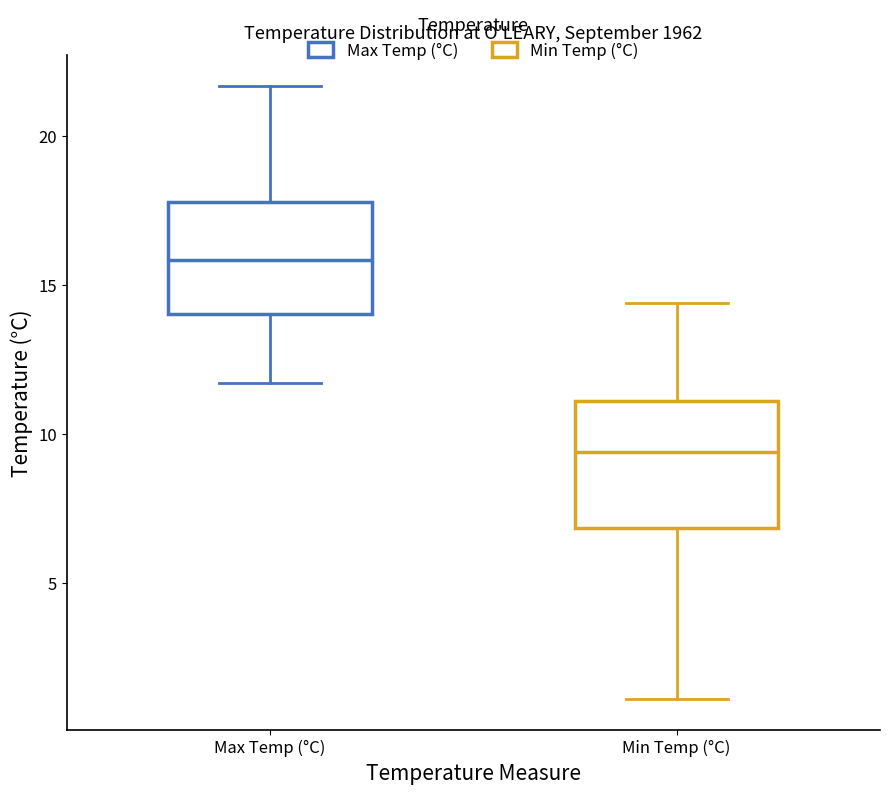

Reading left to right, read every box against the y-axis: the position of its median line, the range the box covers, and the ends of its whiskers. The values are not printed on the chart, so give them approximately, as read against the axis.

Max Temp (°C): median 16.0, box 14.0 to 18.0, whiskers 11.5 to 21.5
Min Temp (°C): median 9.5, box 7.0 to 11.0, whiskers 1.0 to 14.5